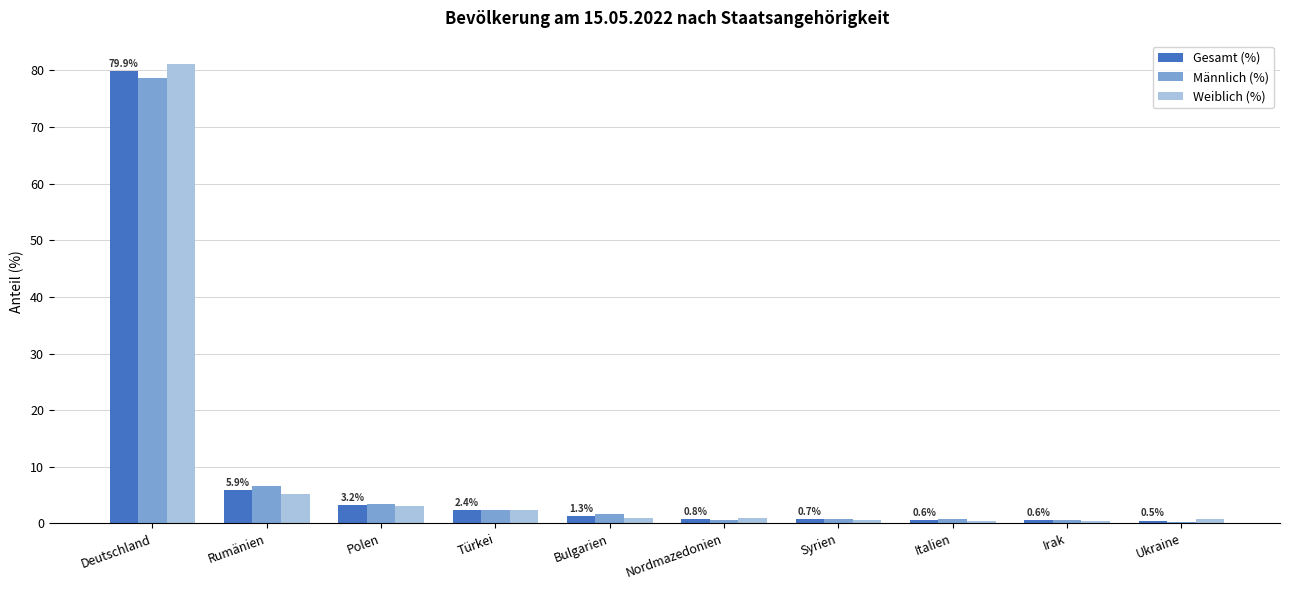

Is it true that Männlich (%) equals 0.7 at Syrien?

True